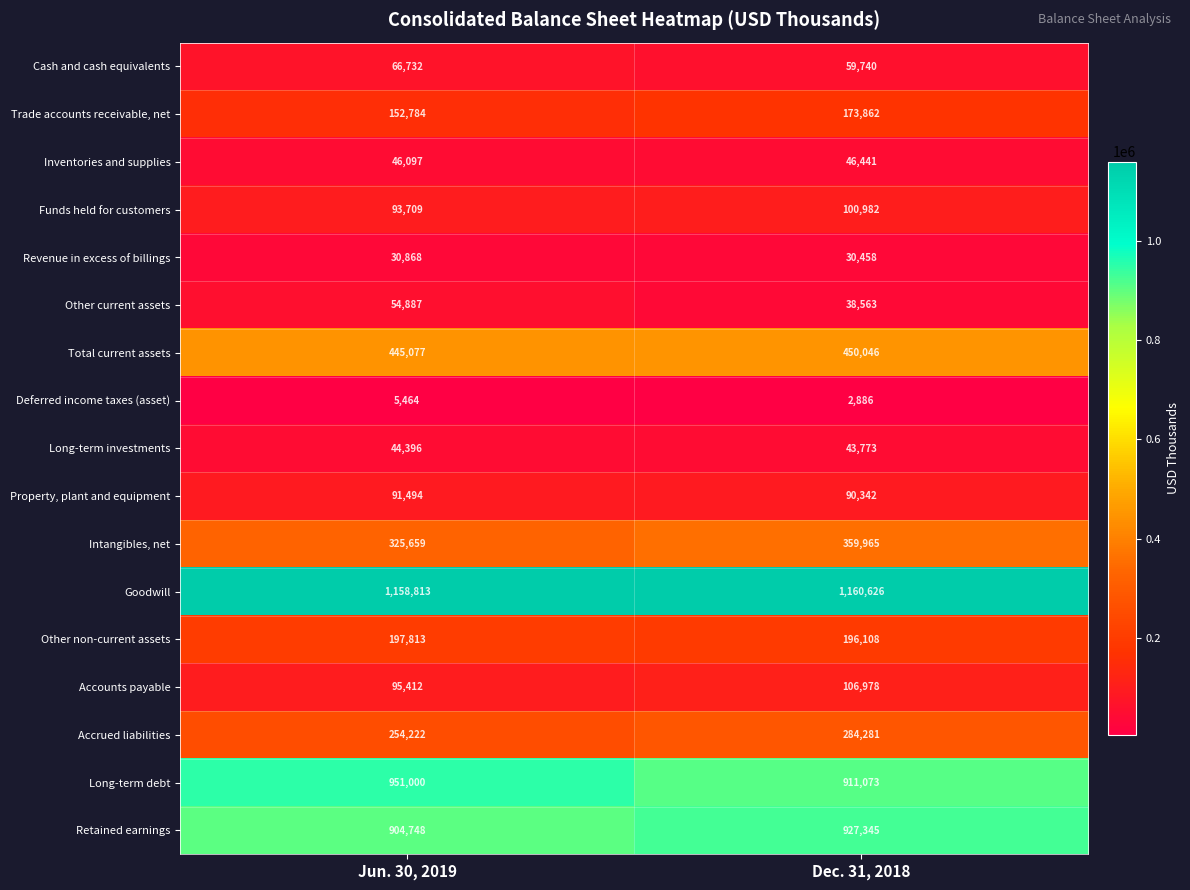

Which series has the largest total across all categories?

Goodwill